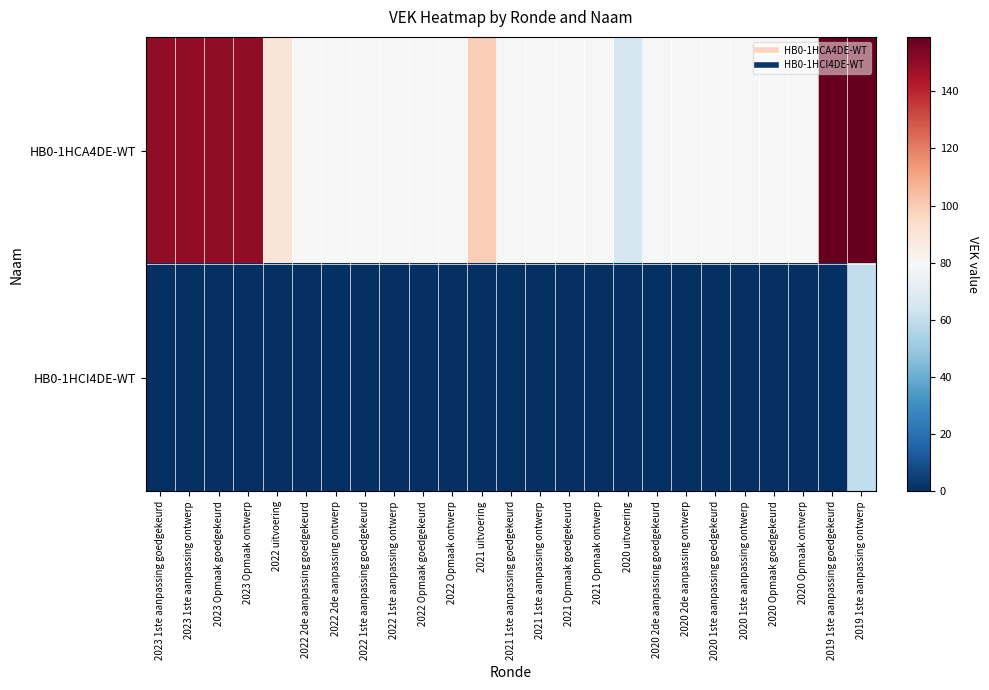

At 2021 1ste aanpassing goedgekeurd, list the series in order from smallest to largest.

HB0-1HCI4DE-WT, HB0-1HCA4DE-WT